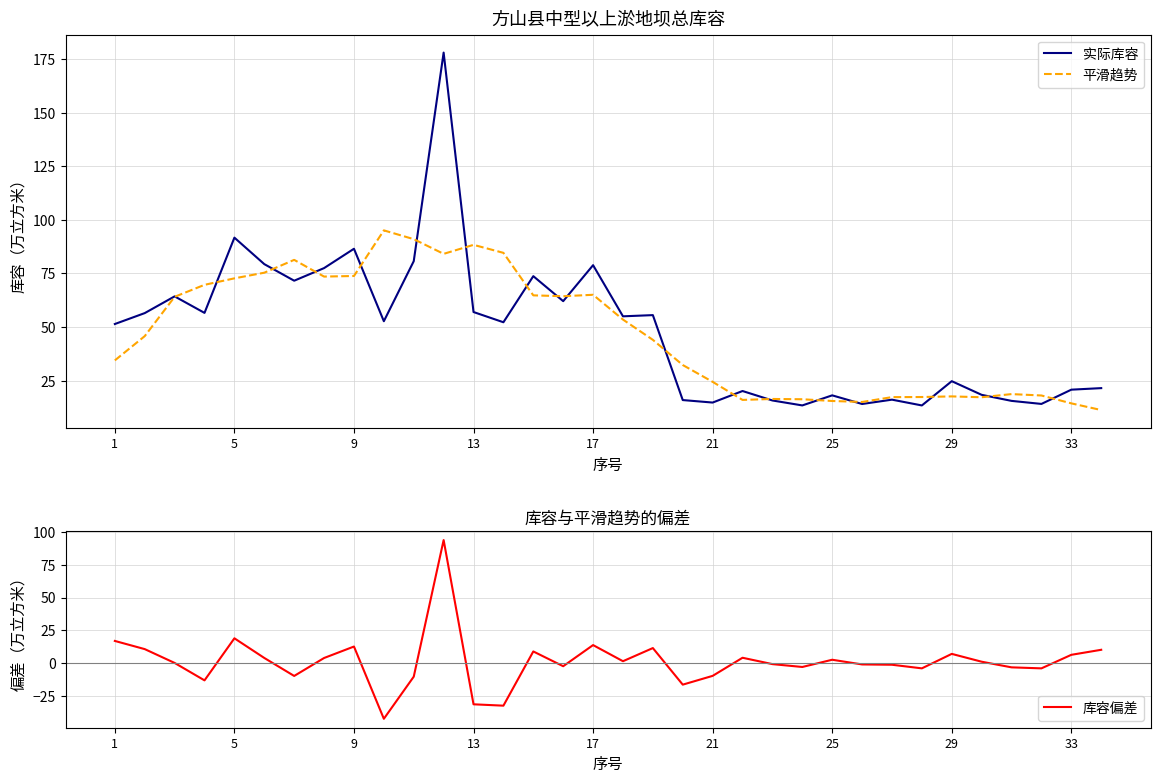

Is it true that 平滑趋势 equals 17.6 at 29?

True